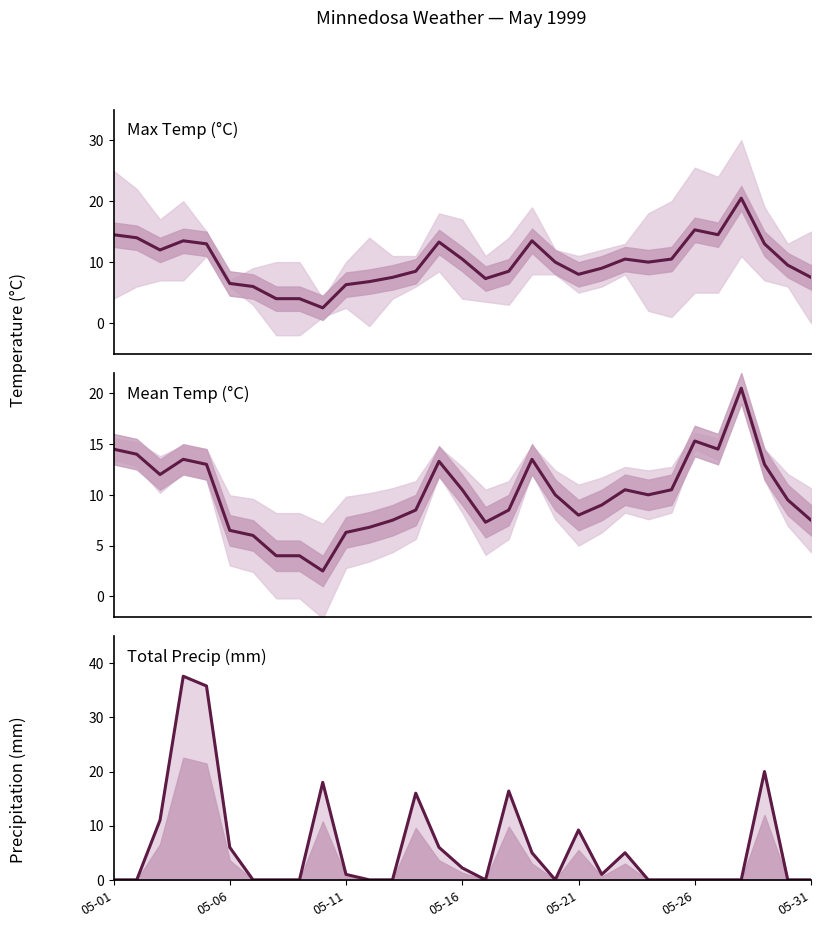

Reading right to left, transcribe all the data shown in this chart.

Mean Temp (C): 7.5	9.5	13.0	20.5	14.5	15.3	10.5	10.0	10.5	9.0	8.0	10.0	13.5	8.5	7.3	10.5	13.3	8.5	7.5	6.8	6.3	2.5	4.0	4.0	6.0	6.5	13.0	13.5	12.0	14.0	14.5
Total Precip (mm): 0.0	0.0	20.0	0.0	0.0	0.0	0.0	0.0	5.0	1.0	9.2	0.0	5.0	16.4	0.0	2.2	6.0	16.0	0.0	0.0	1.0	18.0	0.0	0.0	0.0	6.0	35.8	37.6	11.0	0.0	0.0